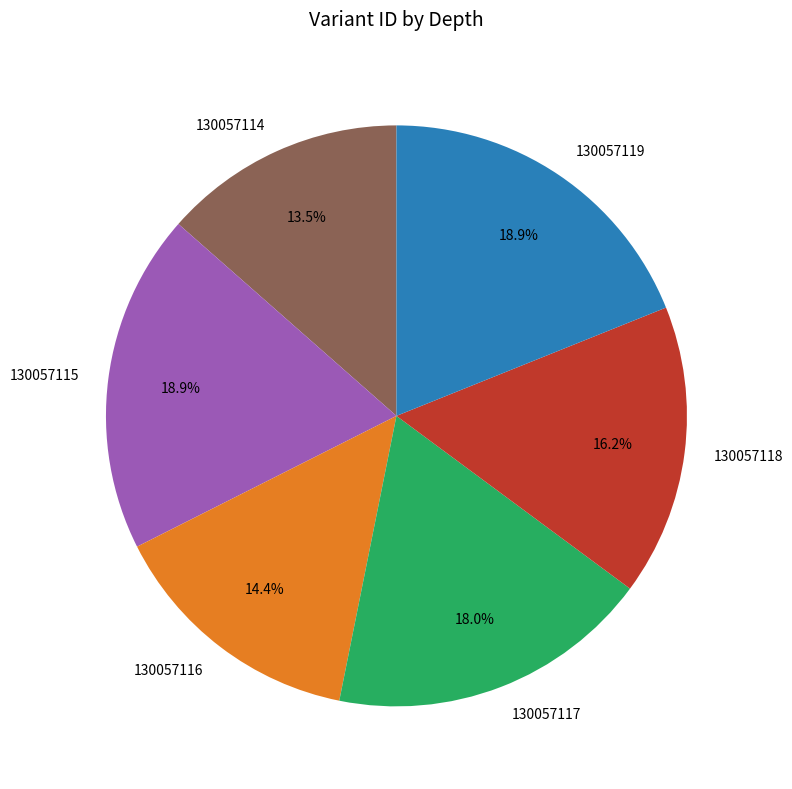

How much of the chart is everything except 130057117?

82.0%